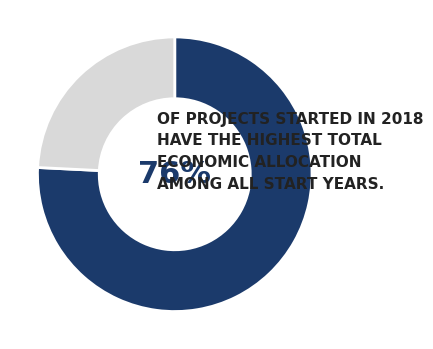

To the nearest percent, what is the average slice percentage?

50%